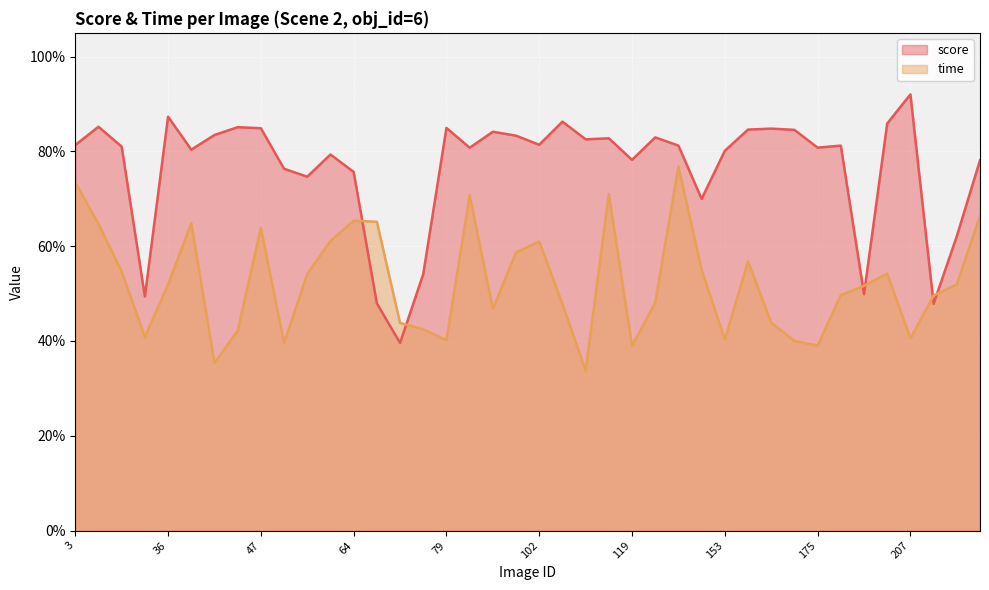

True or false: mean_time and mean_score intersect in this chart.

True